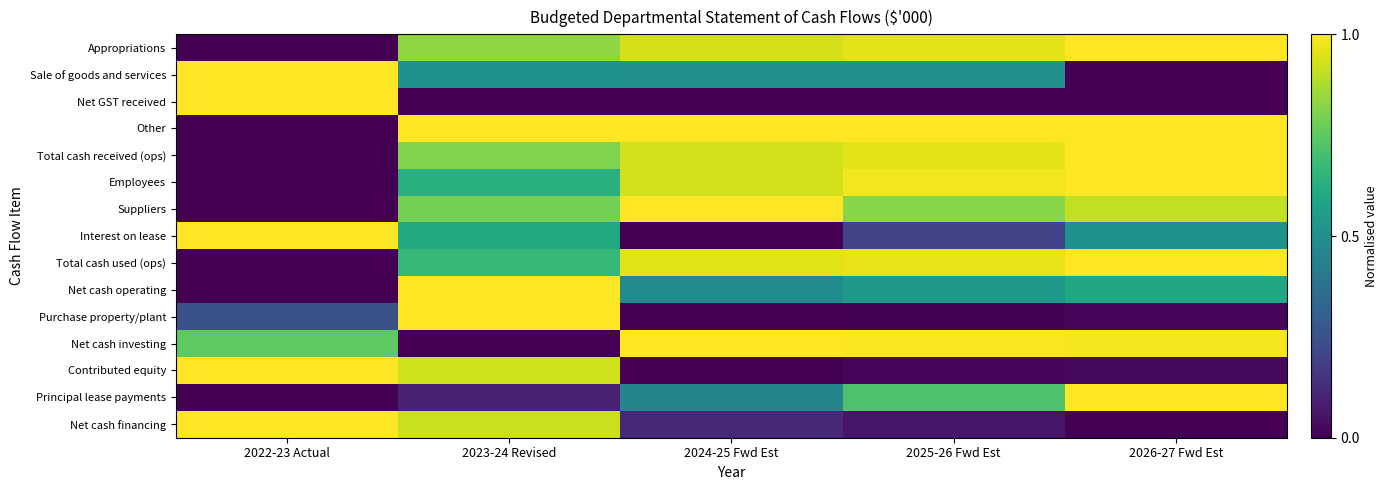

What is the difference between the highest and lowest values at 2025-26 Fwd Est?

1.0